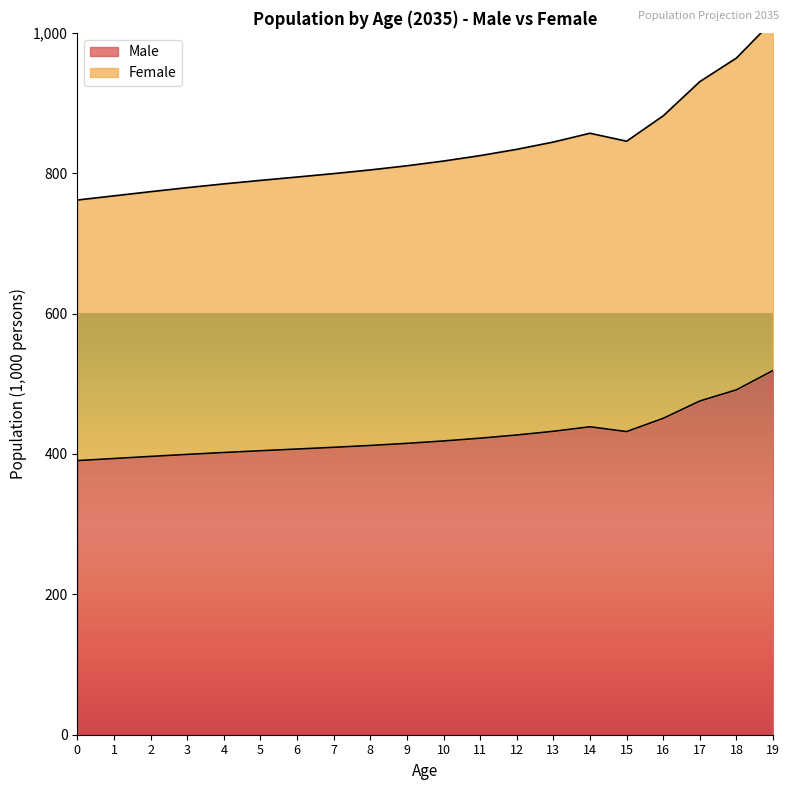

What is the total value across all series at 10?

1235.9